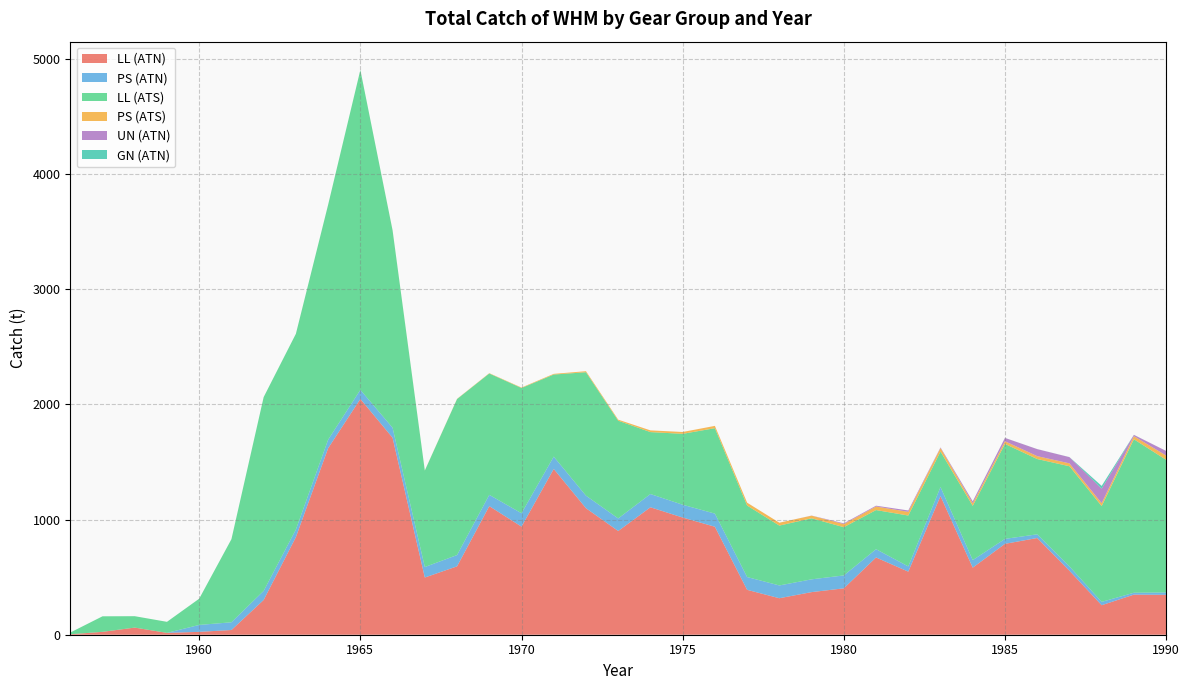

Reading right to left, transcribe all the data shown in this chart.

LL (ATN): 346.6	348.3	256.4	555.9	840.1	789.6	582.6	1204.5	548.0	671.0	403.0	370.1	317.0	390.0	938.0	1018.0	1107.0	901.0	1099.0	1440.0	939.0	1117.0	594.0	497.0	1711.0	2048.0	1620.0	848.0	302.0	41.0	25.0	16.0	62.0	25.0	4.0
PS (ATN): 20.5	16.3	29.0	37.6	32.1	42.8	65.5	78.5	45.3	71.8	112.0	111.0	111.0	111.0	114.0	111.0	115.0	109.0	109.0	107.0	116.0	98.0	98.0	91.0	87.0	79.0	74.0	66.0	79.0	67.0	60.0	0.0	0.0	0.0	0.0
LL (ATS): 1152.0	1333.3	831.9	870.0	654.0	825.0	471.0	308.0	442.0	340.0	419.0	530.0	520.0	621.0	742.0	616.0	538.0	849.0	1072.0	713.0	1088.0	1054.0	1355.0	838.0	1714.0	2779.0	2041.0	1700.0	1683.0	722.0	228.0	96.0	99.0	135.0	15.0
PS (ATS): 37.0	27.0	25.0	25.0	25.0	23.0	22.0	31.0	32.0	31.0	27.0	23.0	25.0	25.0	20.0	16.0	15.0	9.0	9.0	6.0	4.0	3.0	2.0	1.0	1.0	0.0	0.0	0.0	0.0	0.0	0.0	0.0	0.0	0.0	0.0
UN (ATN): 40.0	11.0	126.0	54.0	61.0	29.0	17.0	5.0	12.0	7.0	6.4	1.0	0.0	0.0	0.0	0.0	0.0	0.0	0.0	0.0	0.0	0.0	0.0	0.0	0.0	0.0	0.0	0.0	0.0	0.0	0.0	0.0	0.0	0.0	0.0
GN (ATN): 0.1	0.5	24.4	0.5	0.3	0.4	0.6	0.0	0.0	0.0	0.0	0.0	0.0	0.0	0.0	0.0	0.0	0.0	0.0	0.0	0.0	0.0	0.0	0.0	0.0	0.0	0.0	0.0	0.0	0.0	0.0	0.0	0.0	0.0	0.0